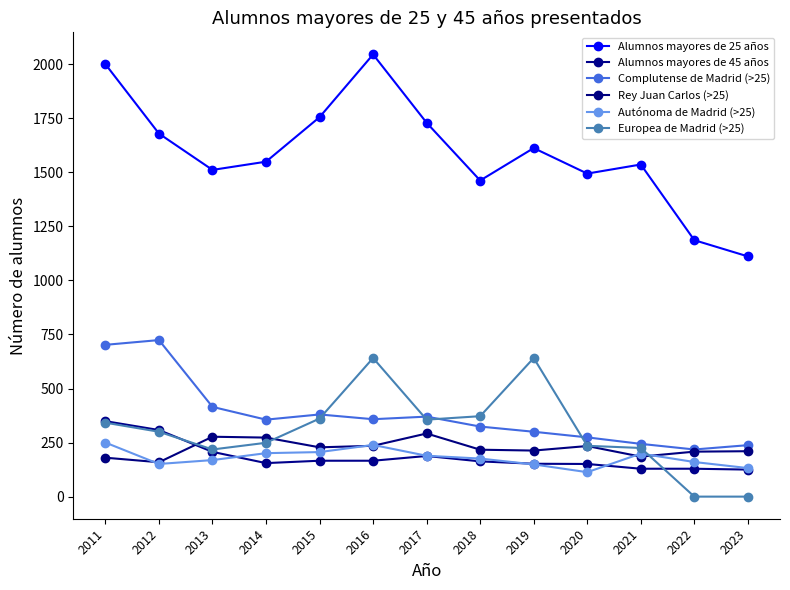

True or false: Complutense de Madrid (>25) has a value of 356 at 2014.

True